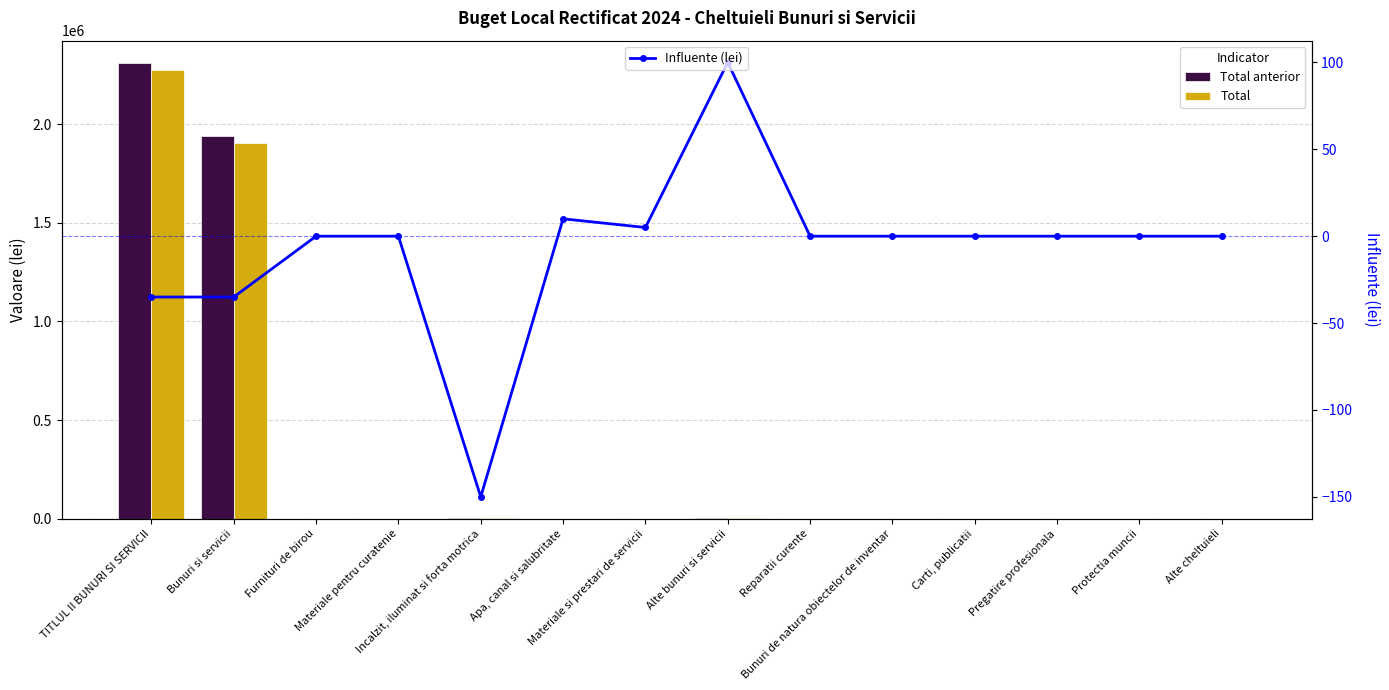

The value of Total at Pregatire profesionala is 20. True or false?

True